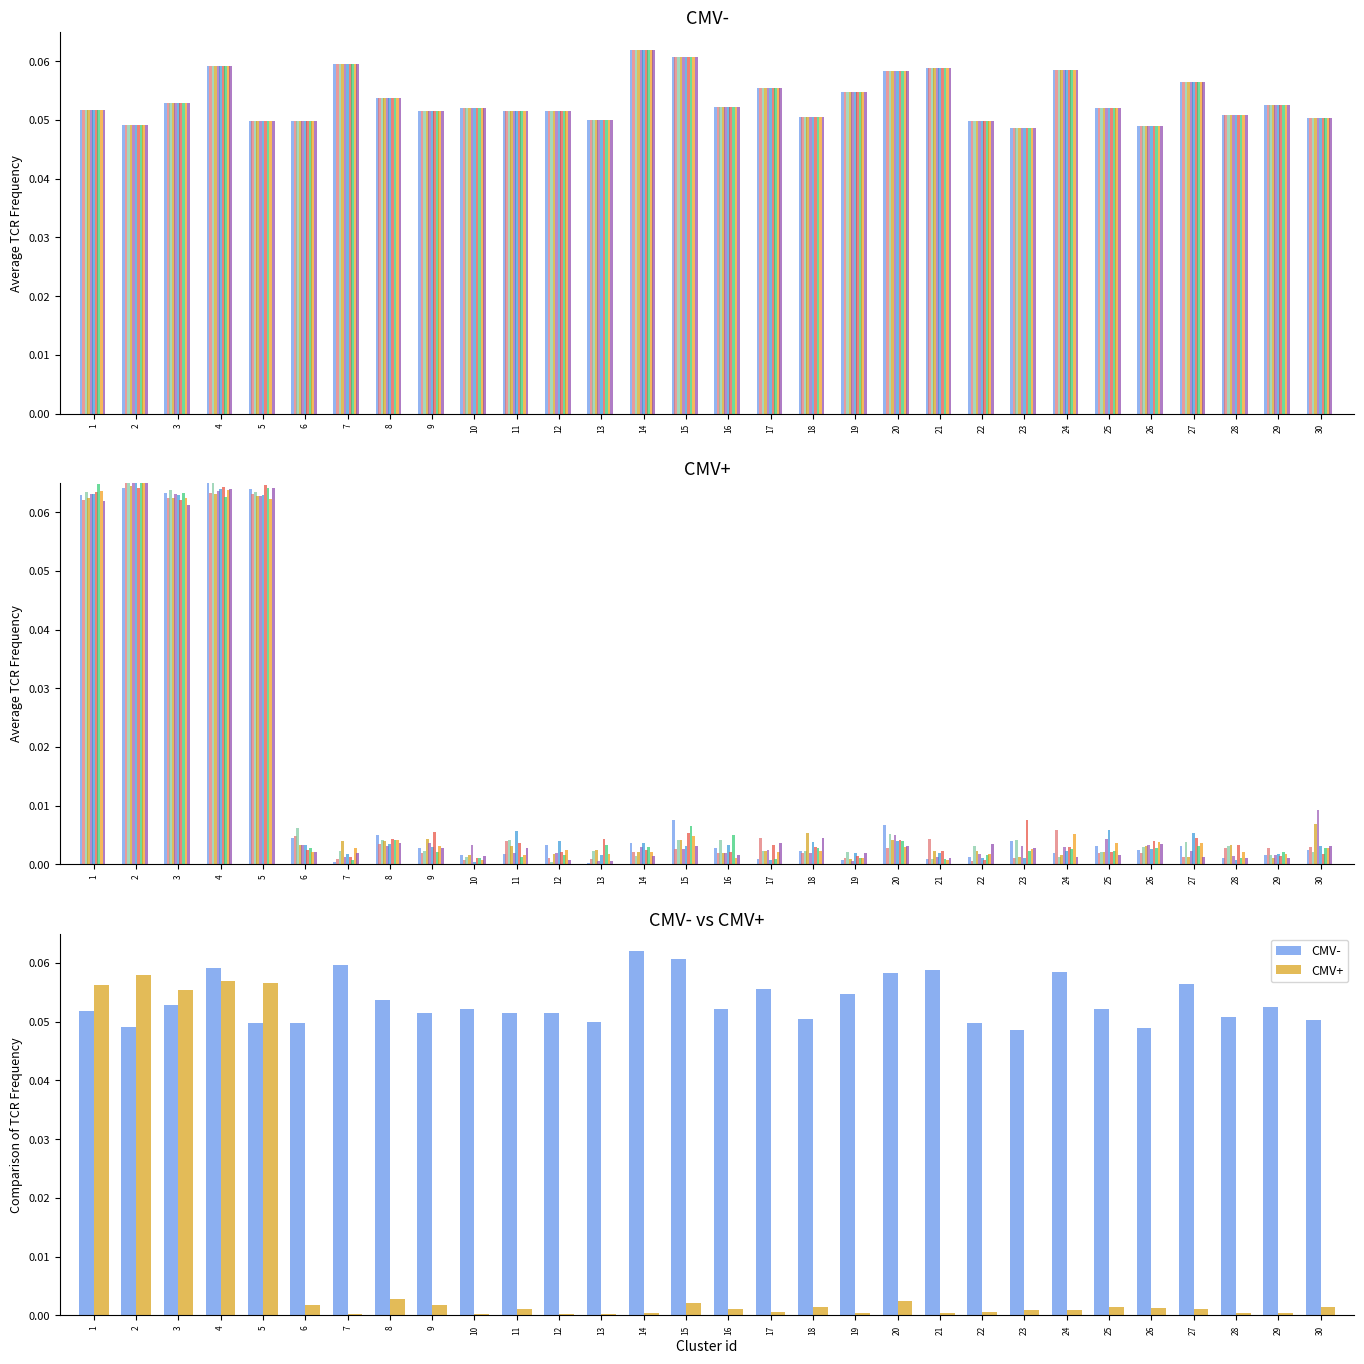

What is the spread (max minus min) of values at 17?

0.1